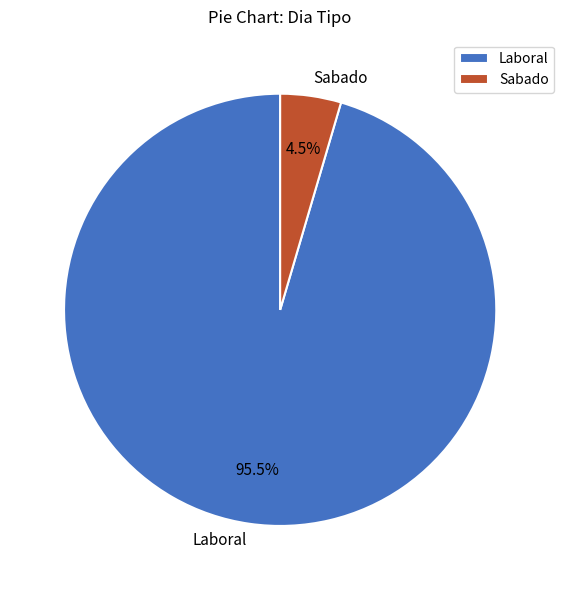

What is the largest slice in the pie chart?

Laboral